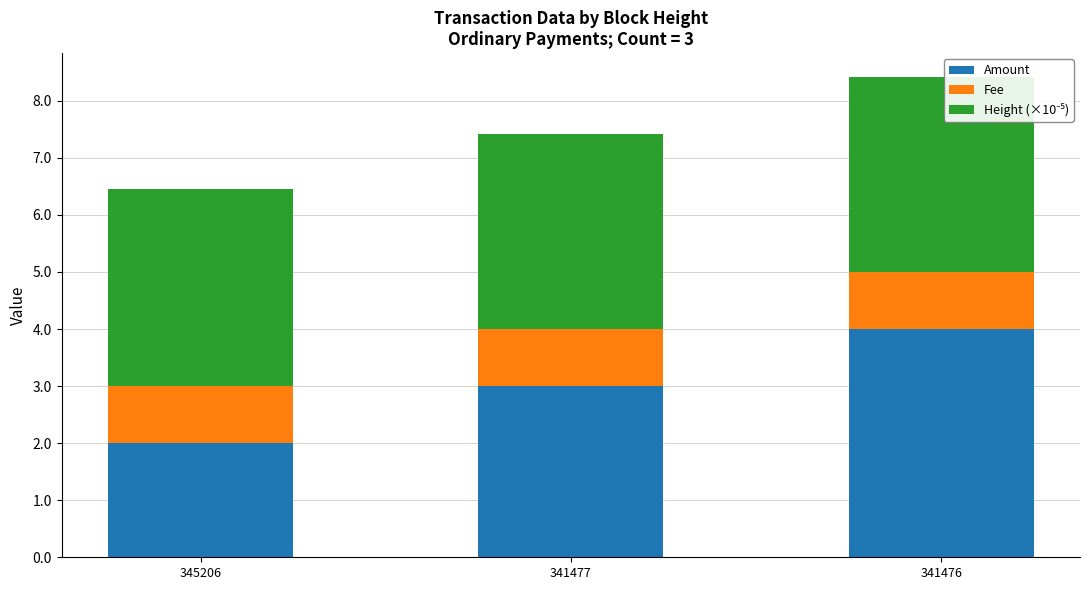

How many series are shown in this chart?

3